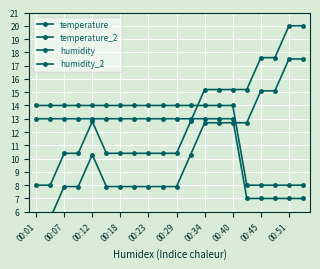

Read the temperature value at 00:40.

13.0